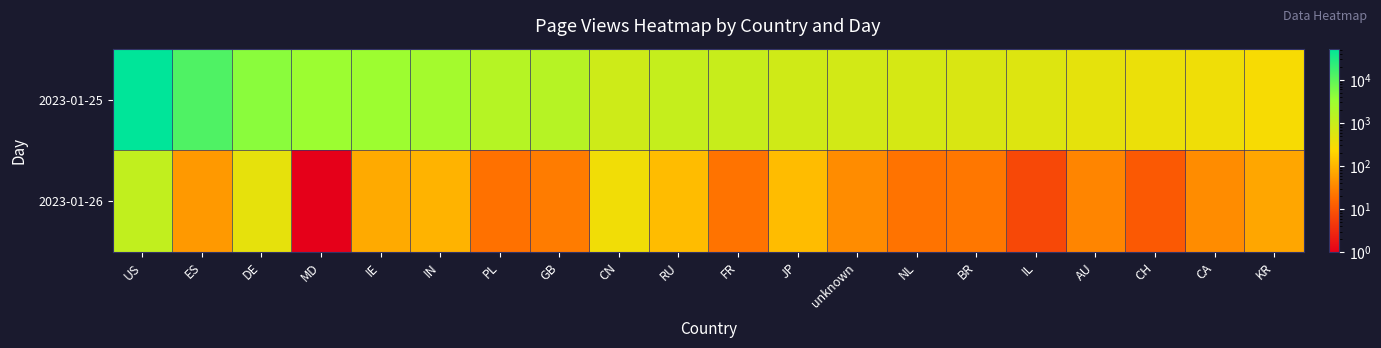

Which series has the largest total across all categories?

2023-01-25